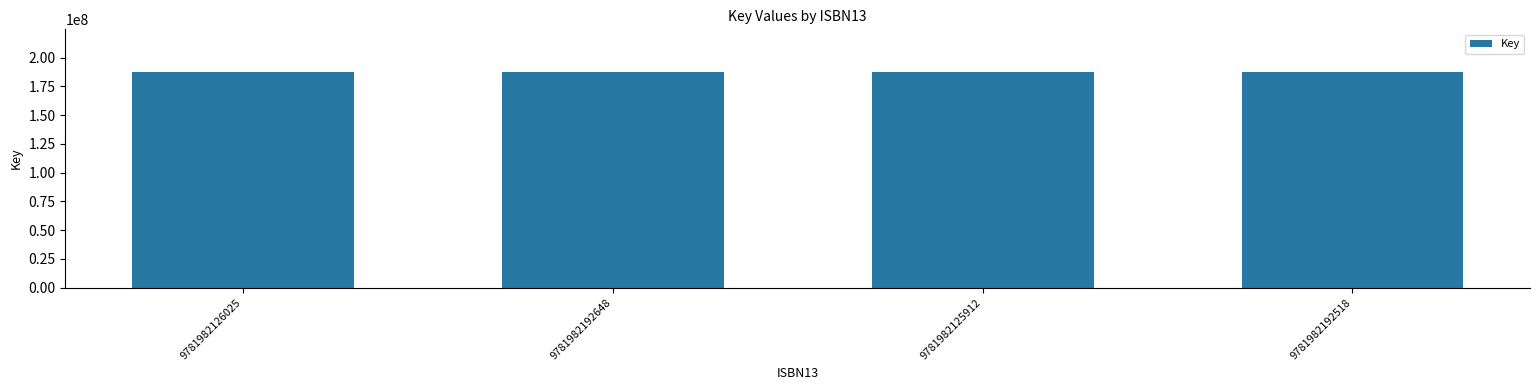

What is the value of the 3rd bar from the left?

187121309